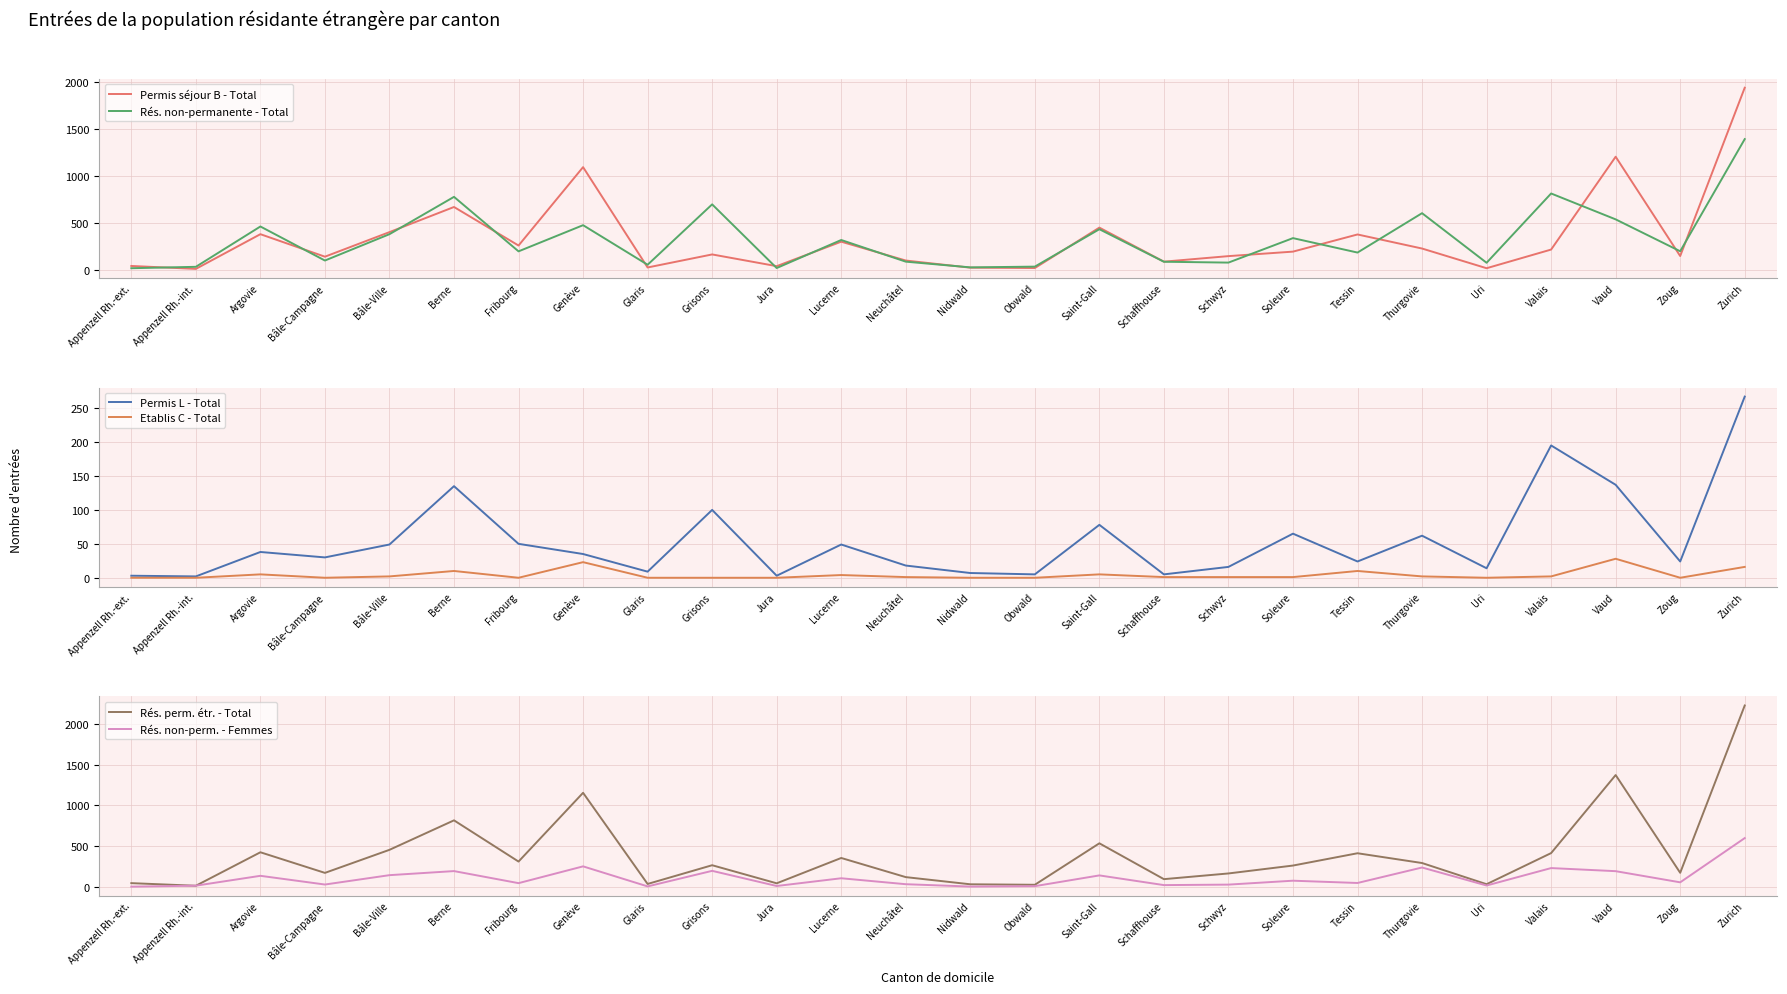

True or false: Rés. perm. étr. - Total has more than 1 interior local peaks.

True